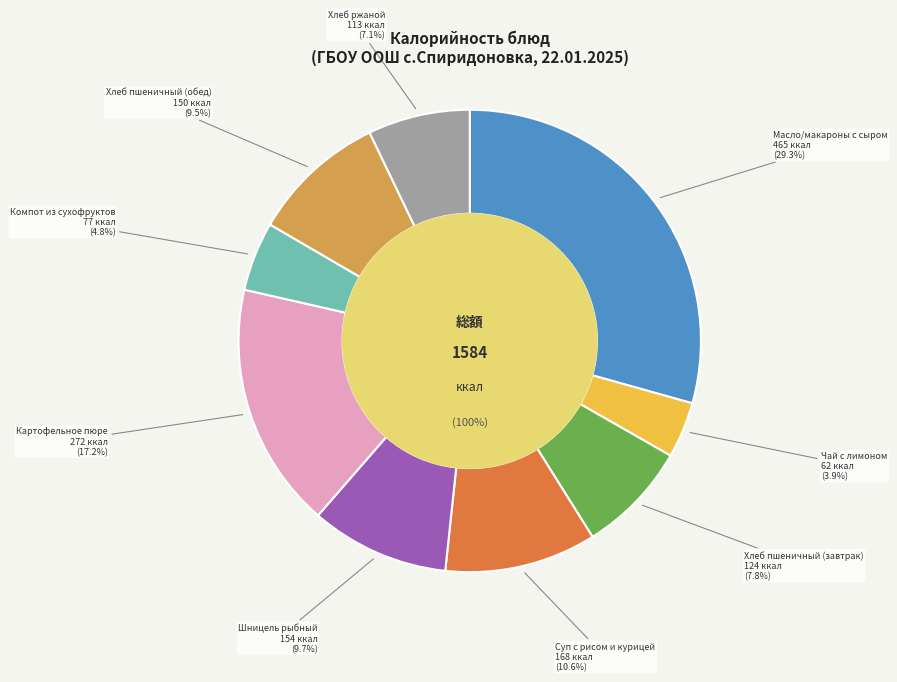

Is it true that Суп с рисом и курицей is 19% of the pie?

False